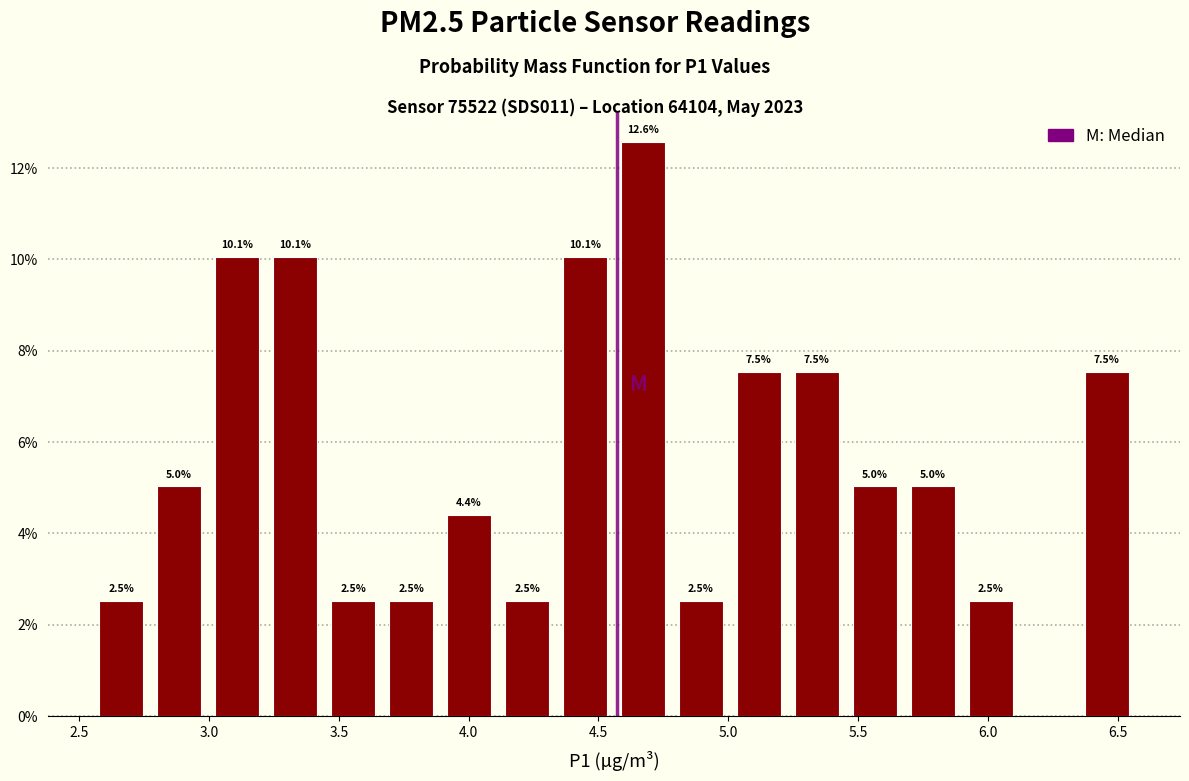

Over which range of the x-axis is the bar tallest?

4.55 to 4.80